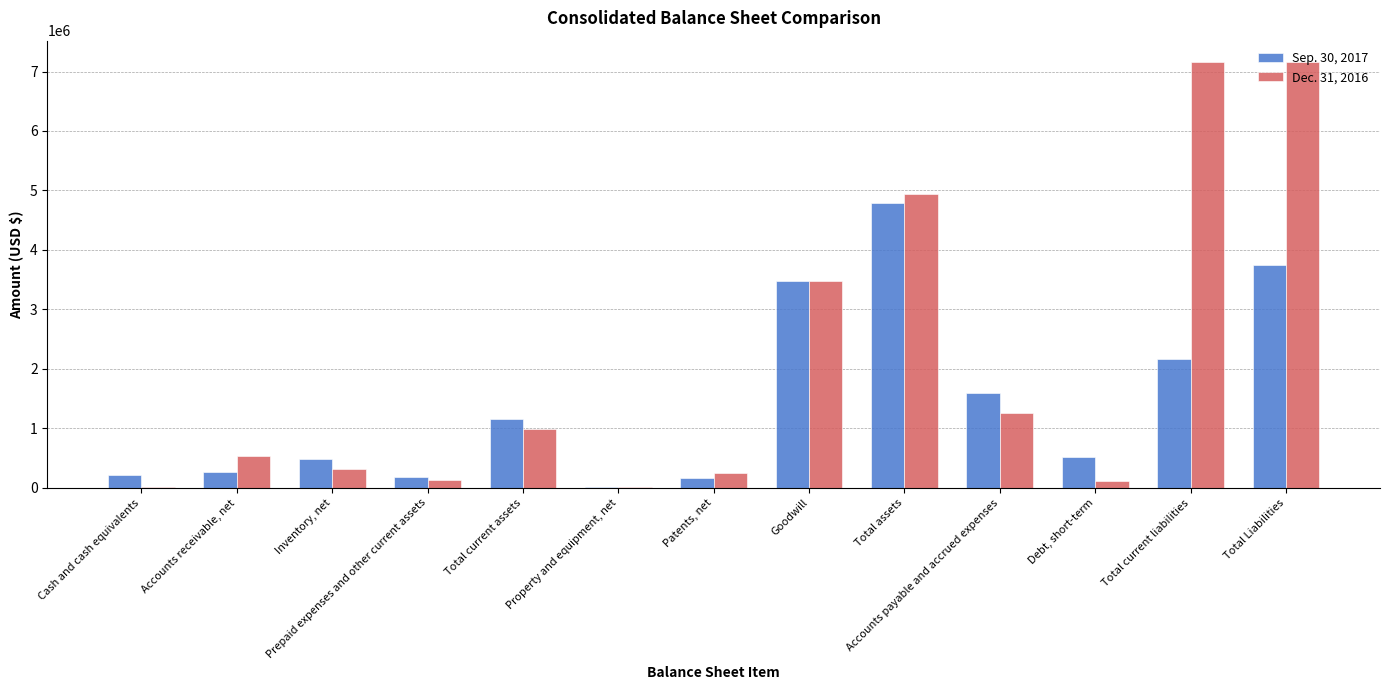

Is the value of Sep. 30, 2017 at Total current assets greater than the value of Dec. 31, 2016 at Total Liabilities?

No